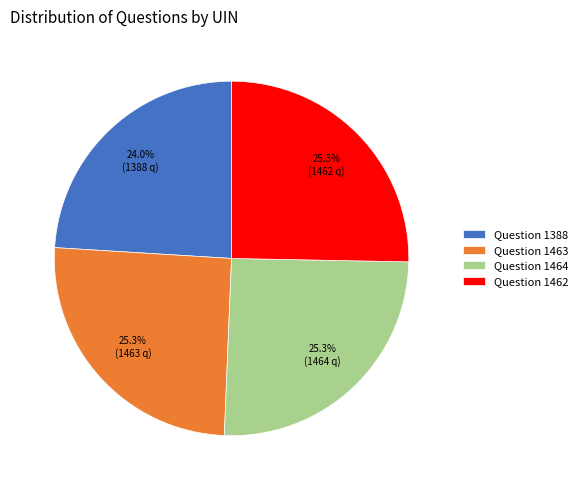

To the nearest percent, what portion does Question 1462 represent?

25%